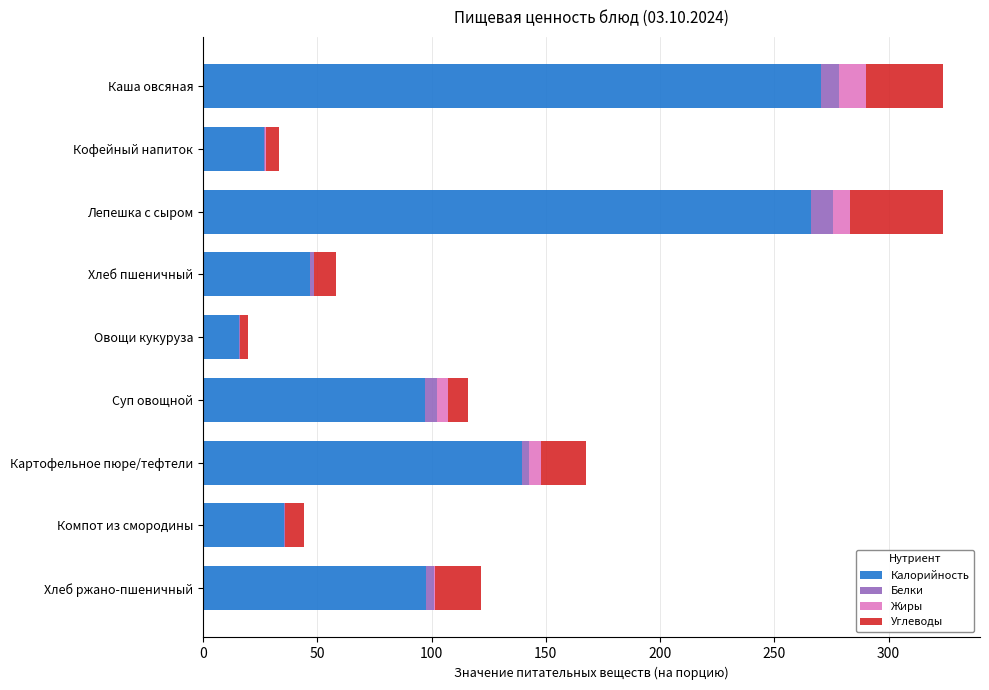

What are all the series names shown in the legend?

Калорийность, Белки, Жиры, Углеводы